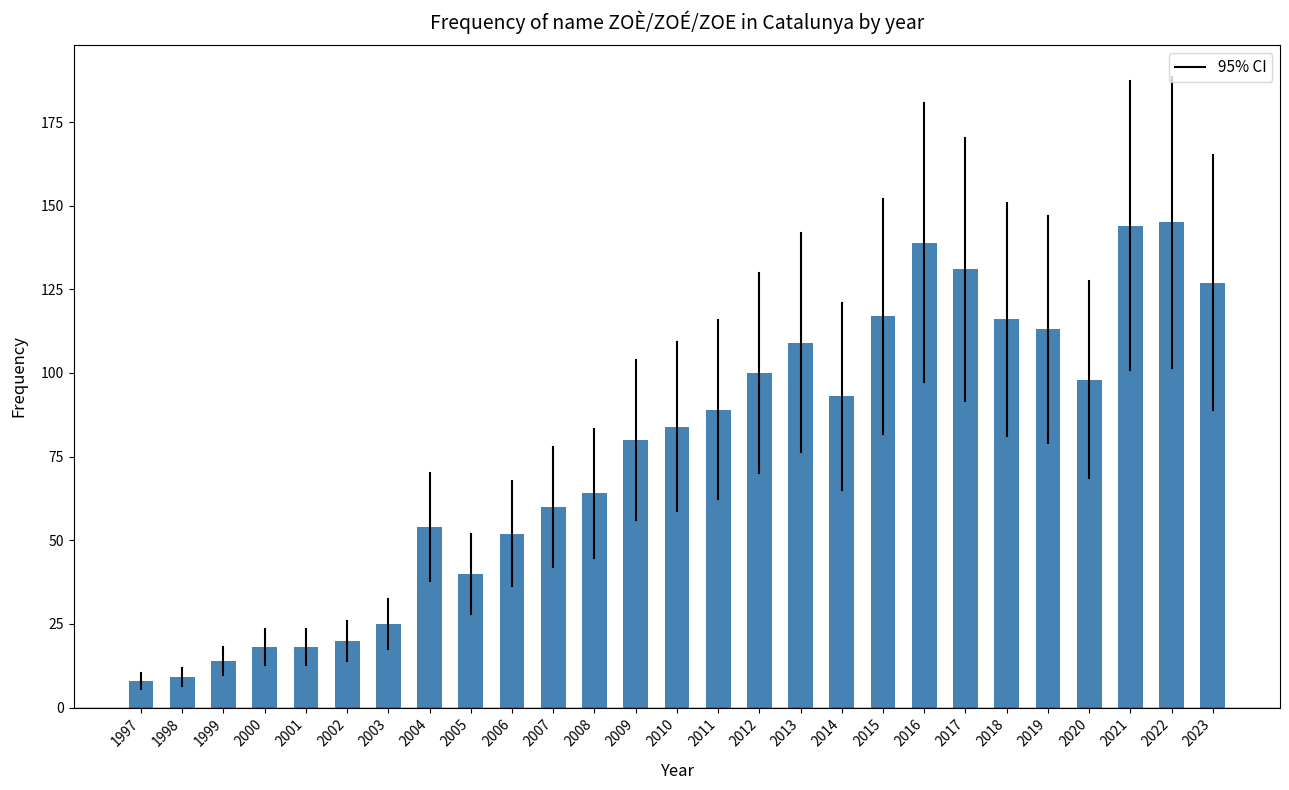

What is the change in value from 2021 to 2023?

-17